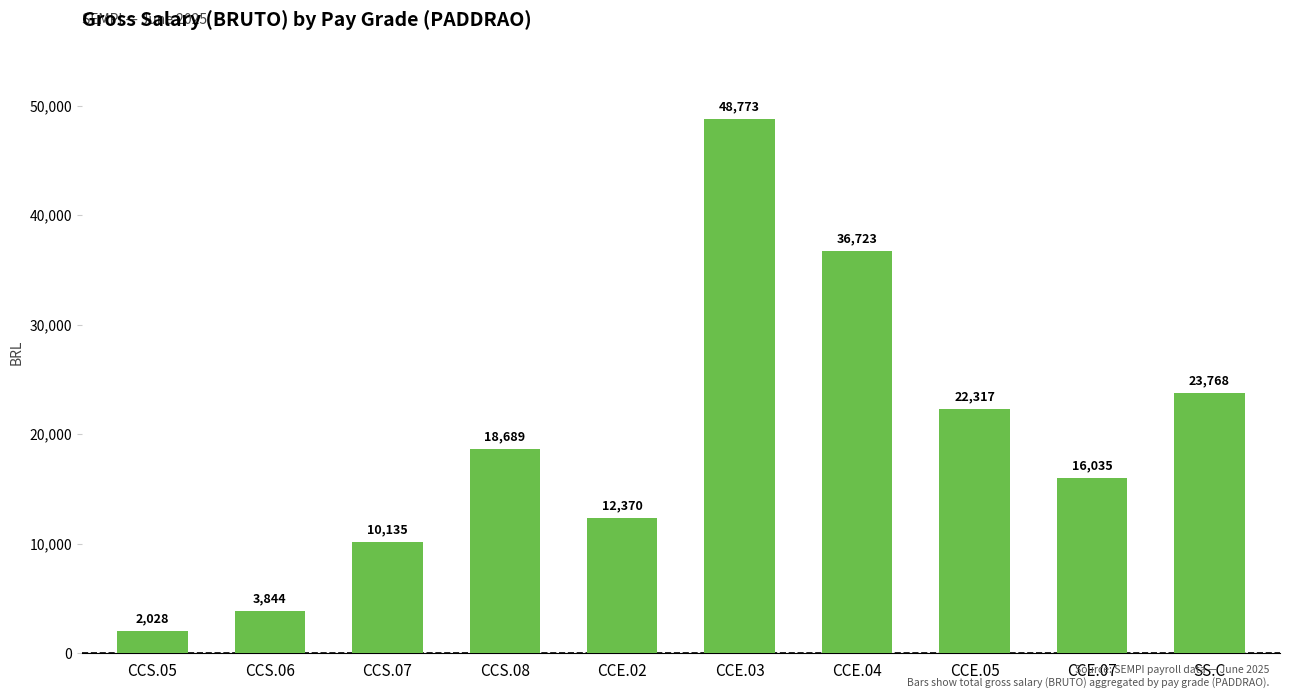

Count the number of data series in this chart.

1